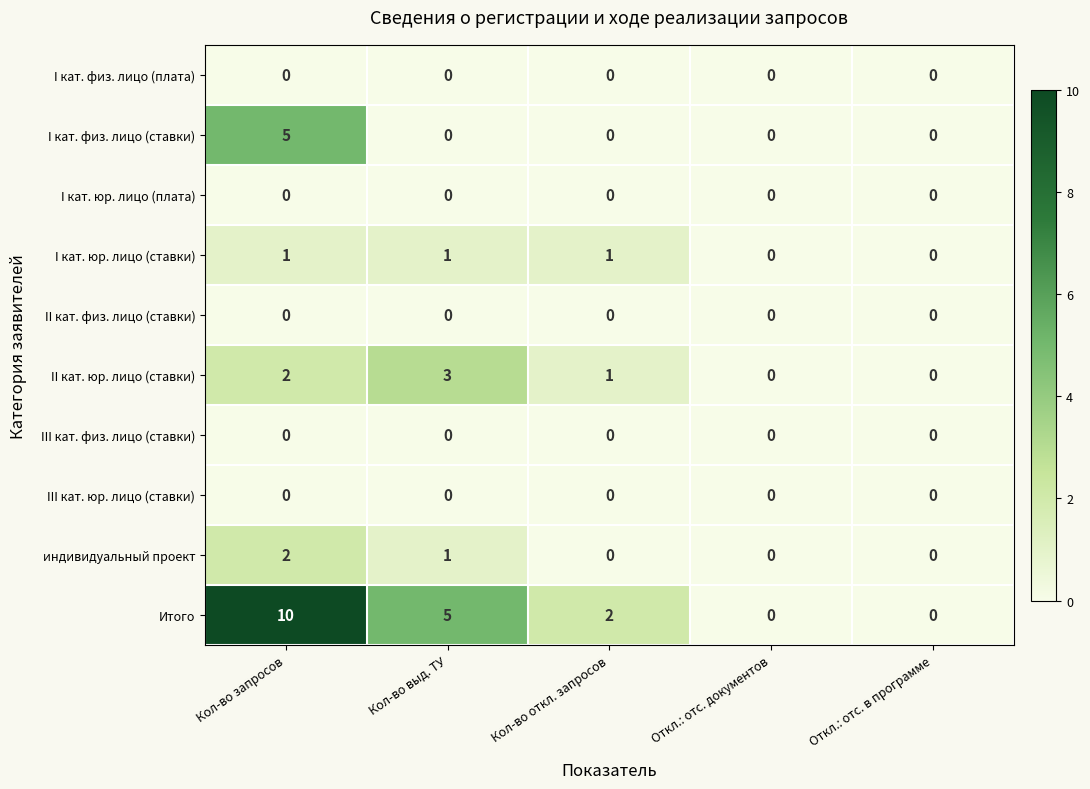

What is the sum of all Итого values?

17